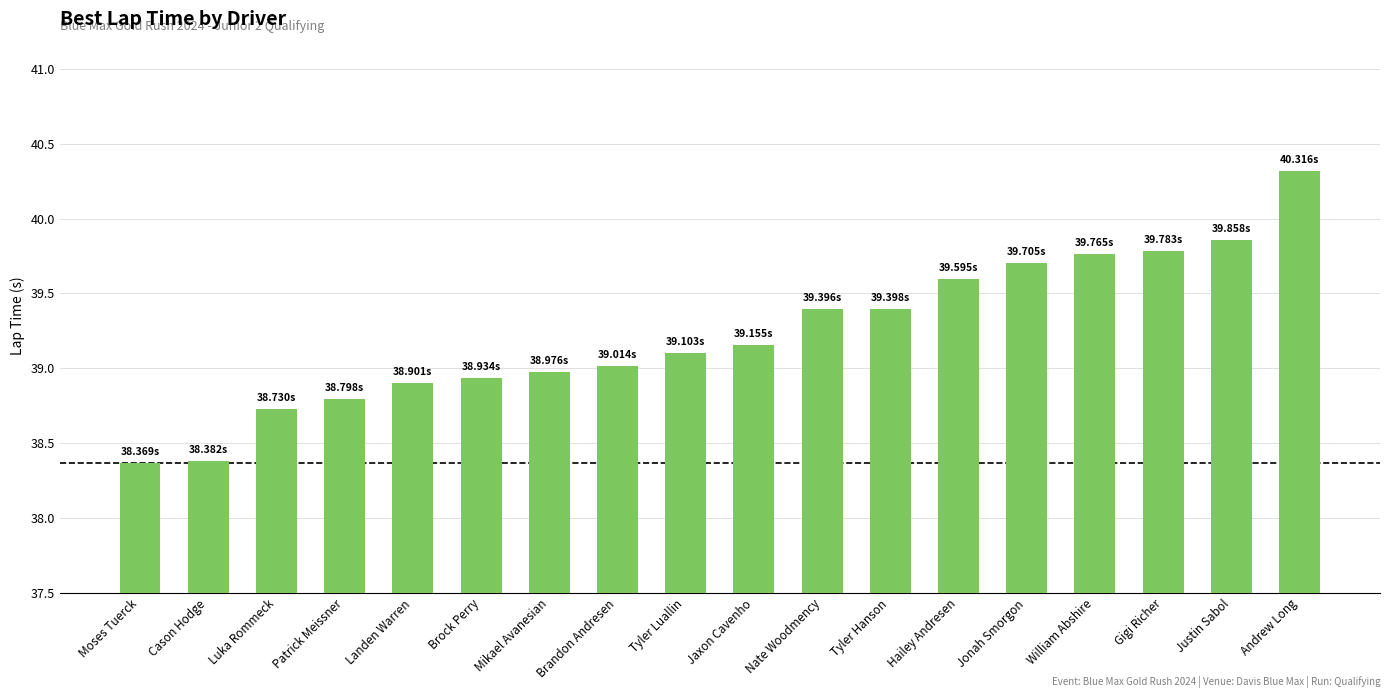

Does the chart contain any negative values?

No